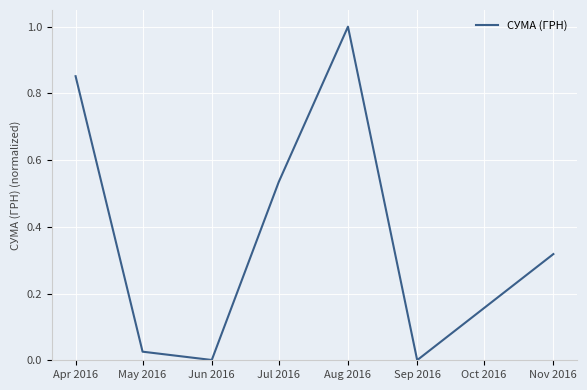

Does the chart display data point markers on the line(s)?

No